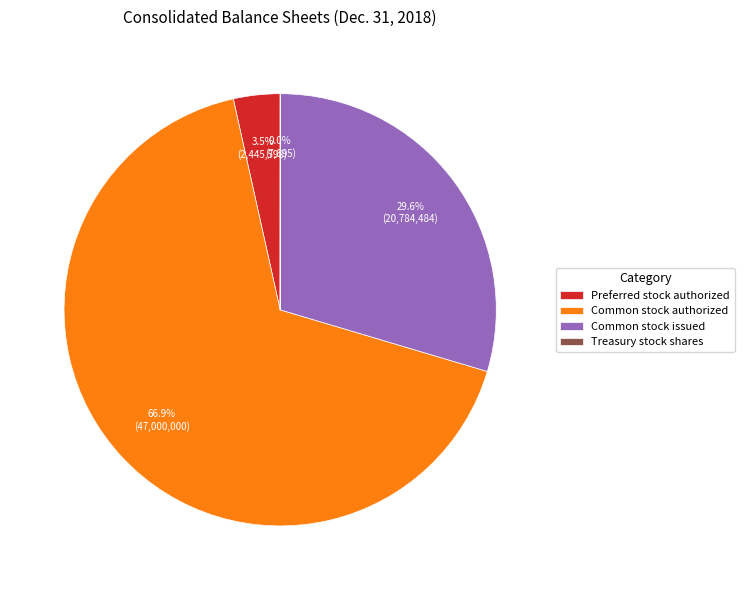

What percentage is the Common stock issued slice, to the nearest percent?

30%